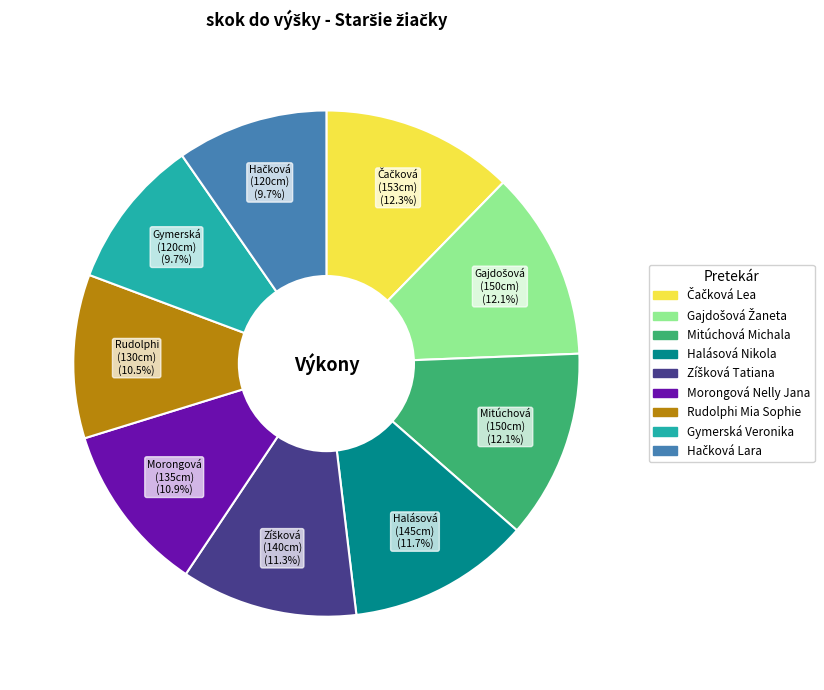

Count the number of slices in the pie.

9